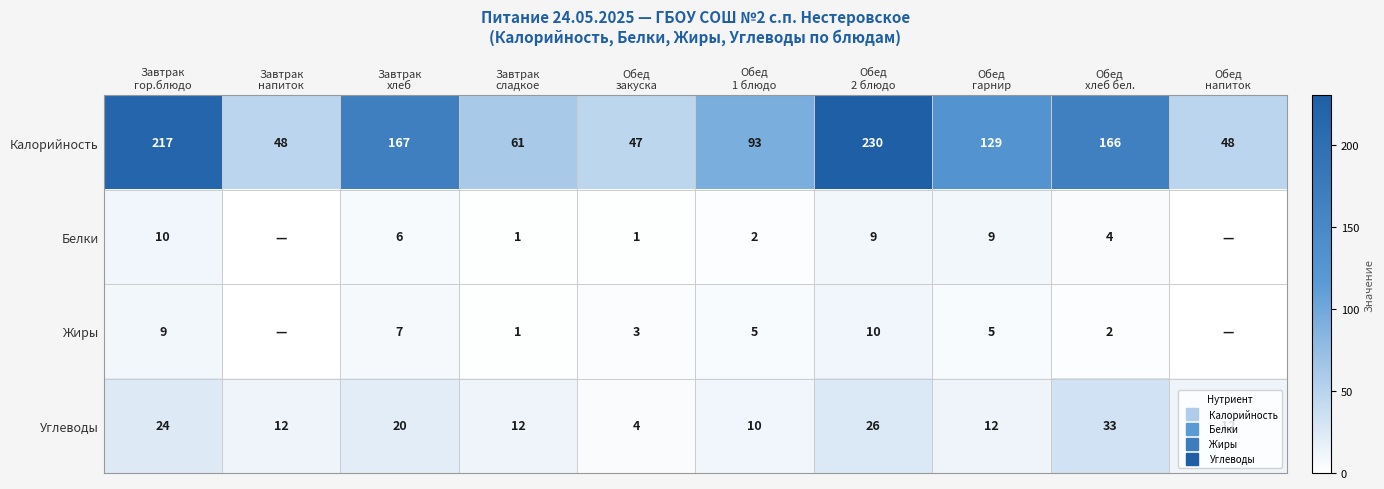

At which label is Жиры closest to 5?

Обед 1 блюдо